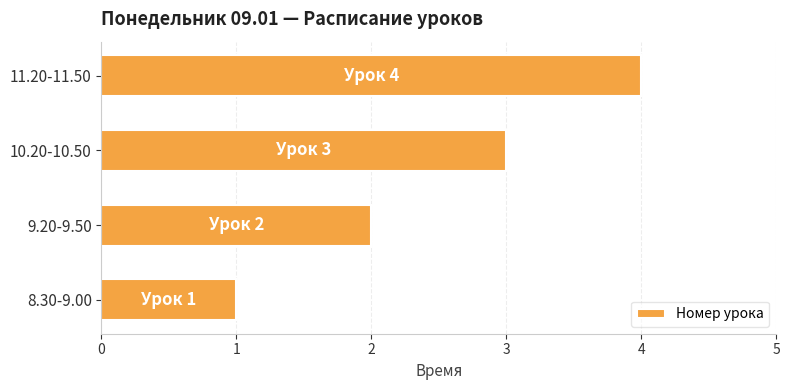

What is the approximate value at 11.20-11.50?

4